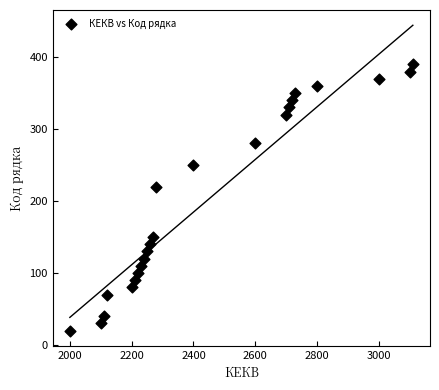

What Y value in the scatter plot is closest to 205?

220